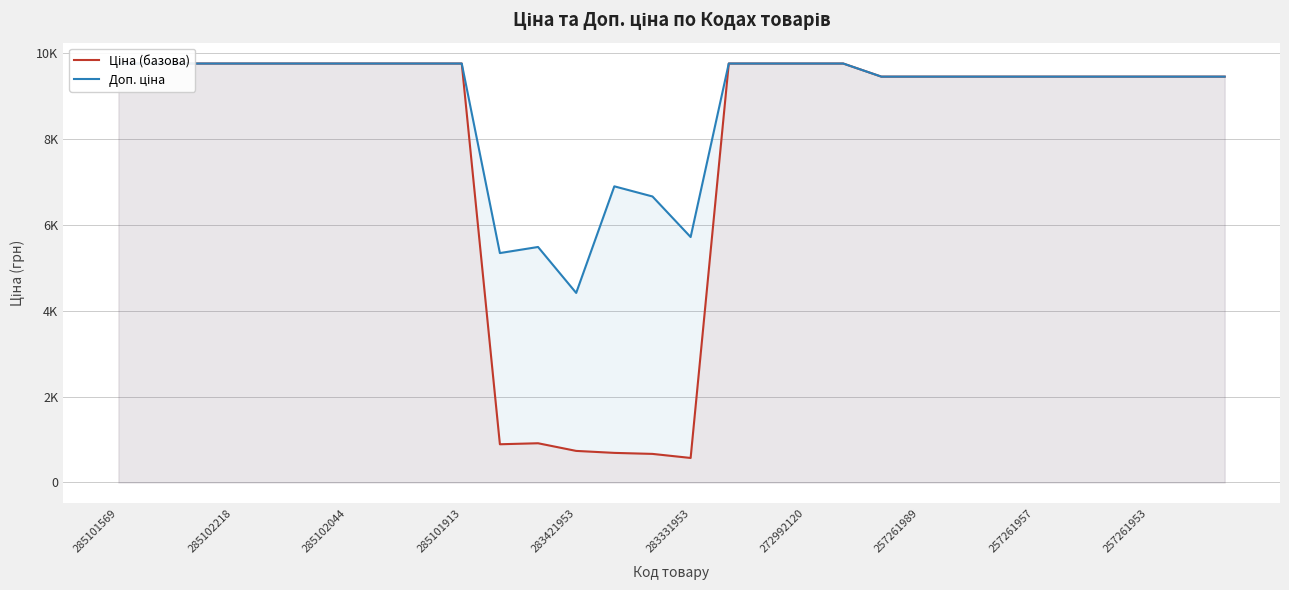

What is the minimum value shown in the chart?

572.0